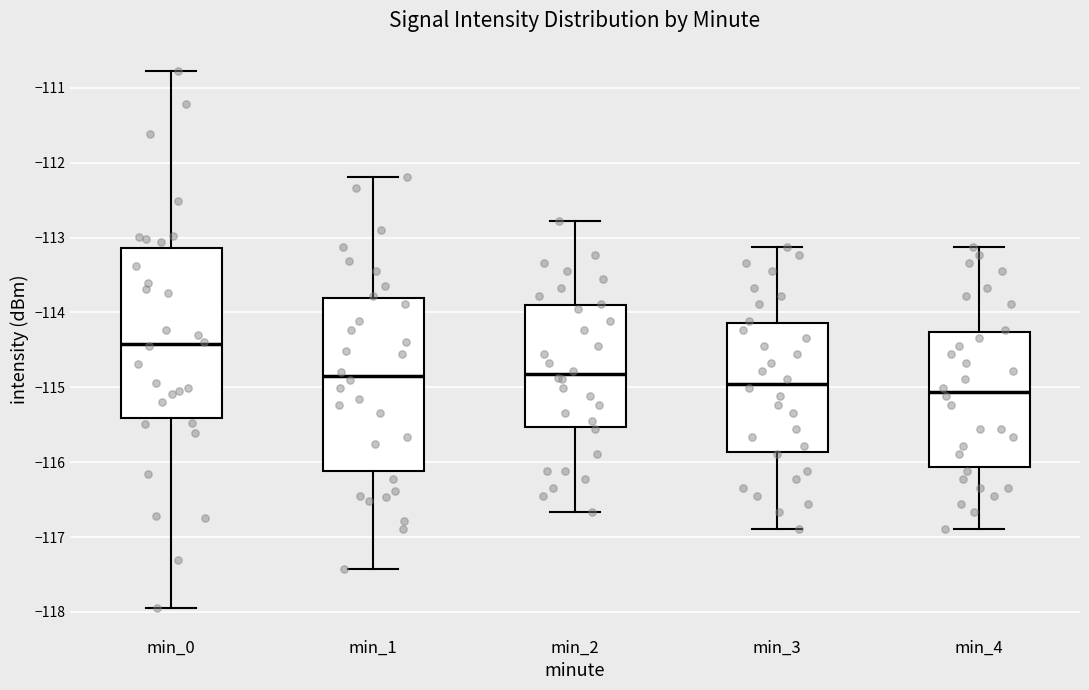

Which box's median line is the highest?

min_0